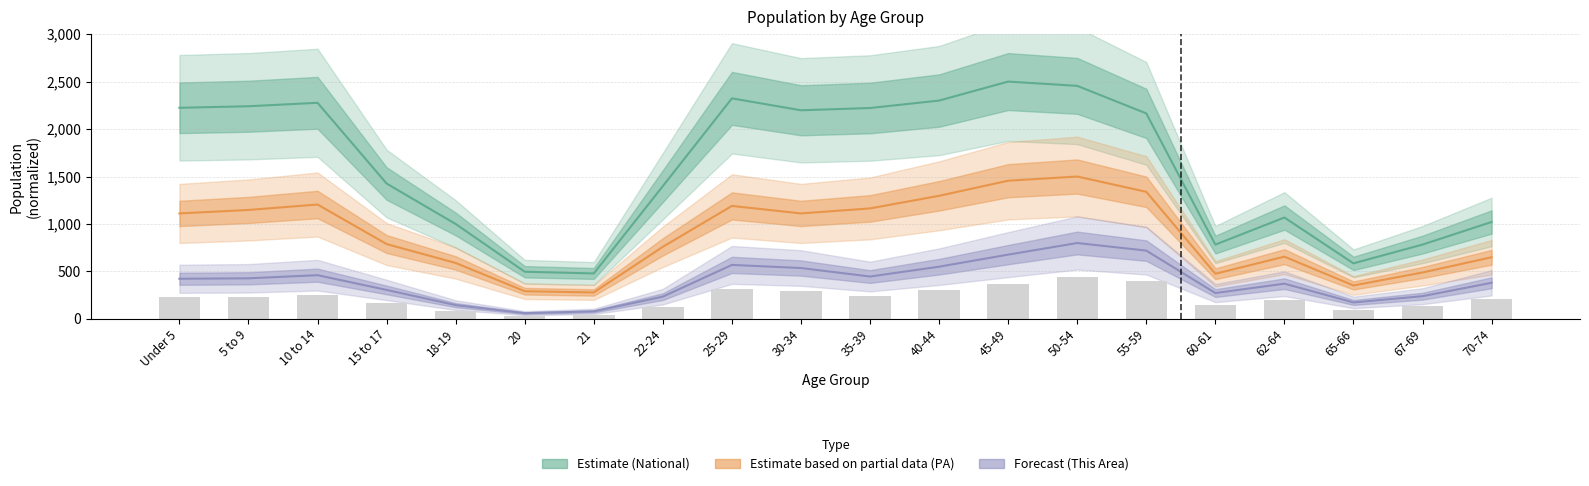

Which series has the largest total across all categories?

National (Estimate)